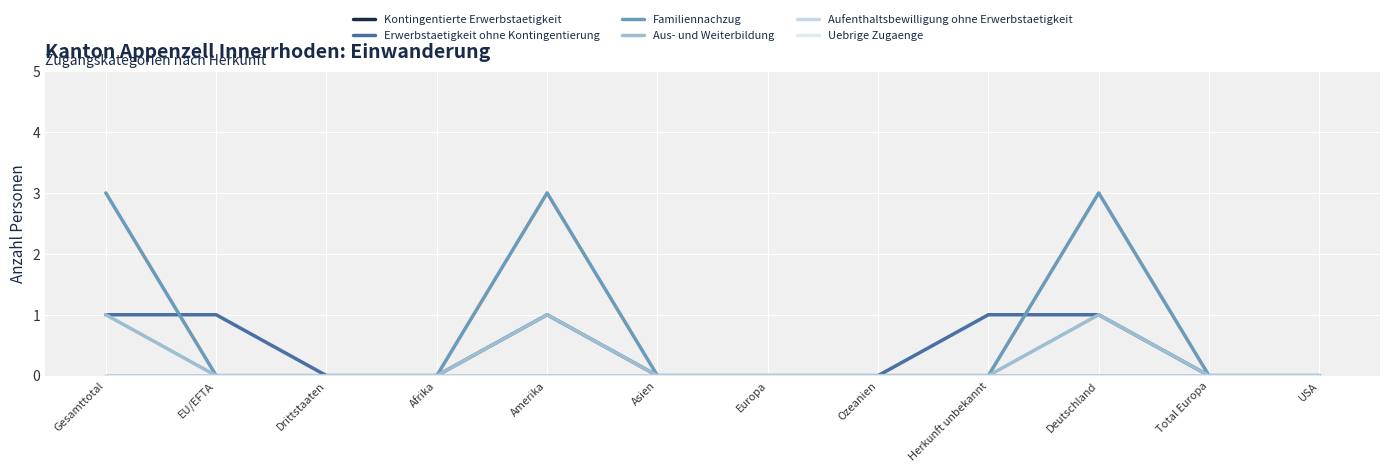

Does the chart display data point markers on the line(s)?

No